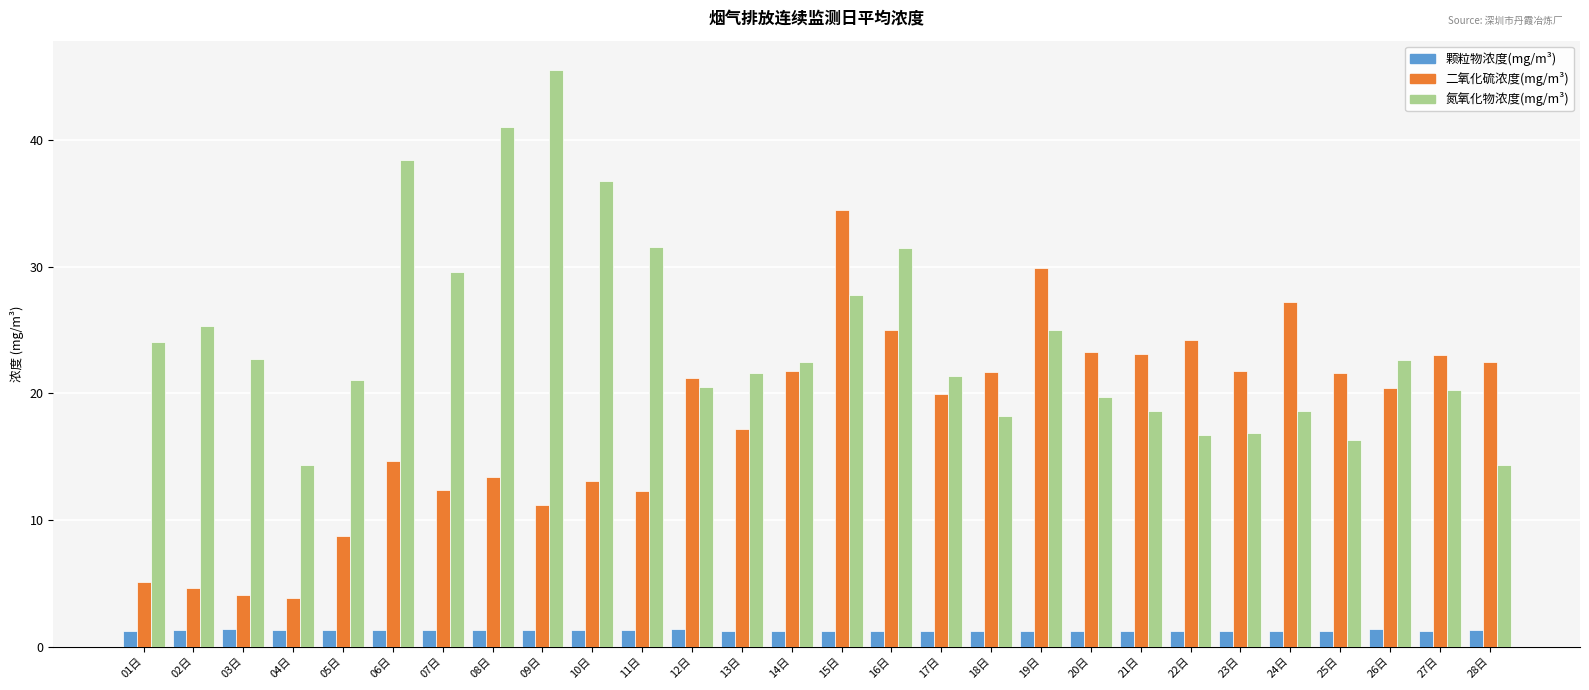

What is the difference between the maximum and second lowest values in the 氮氧化物浓度(mg/m³) series?

31.2